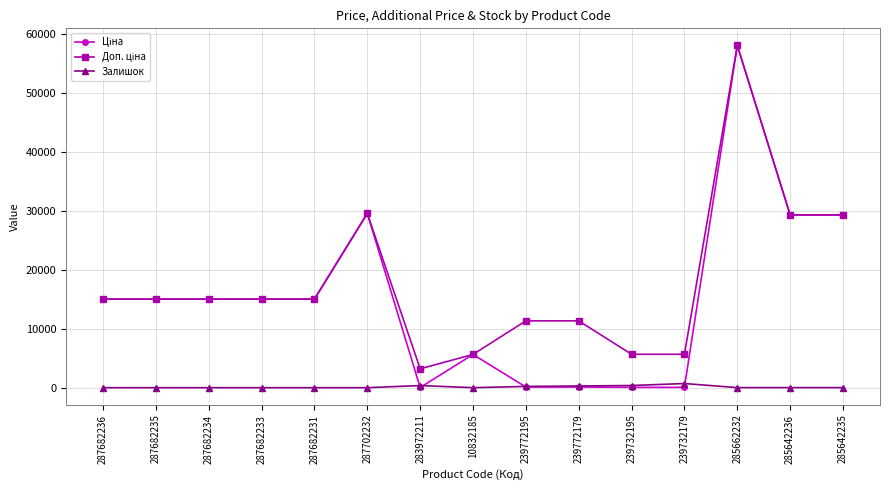

Which category has the highest value across all series?

285662232